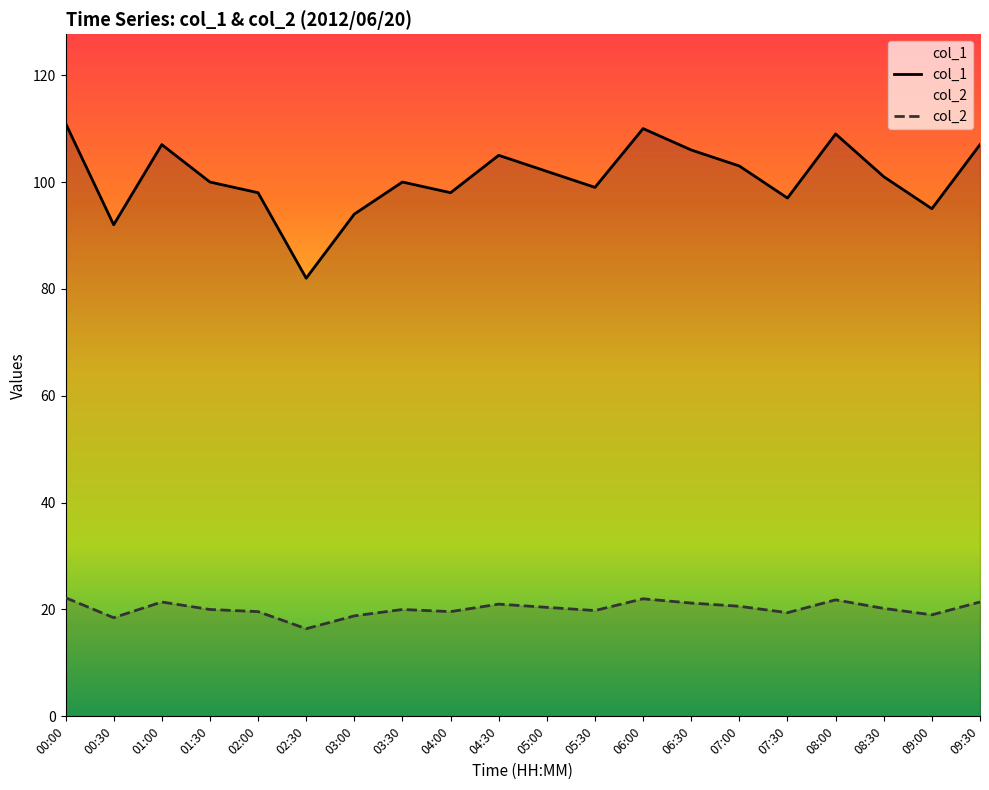

What is the value of the col_1 point at the 13th from the left?

110.0